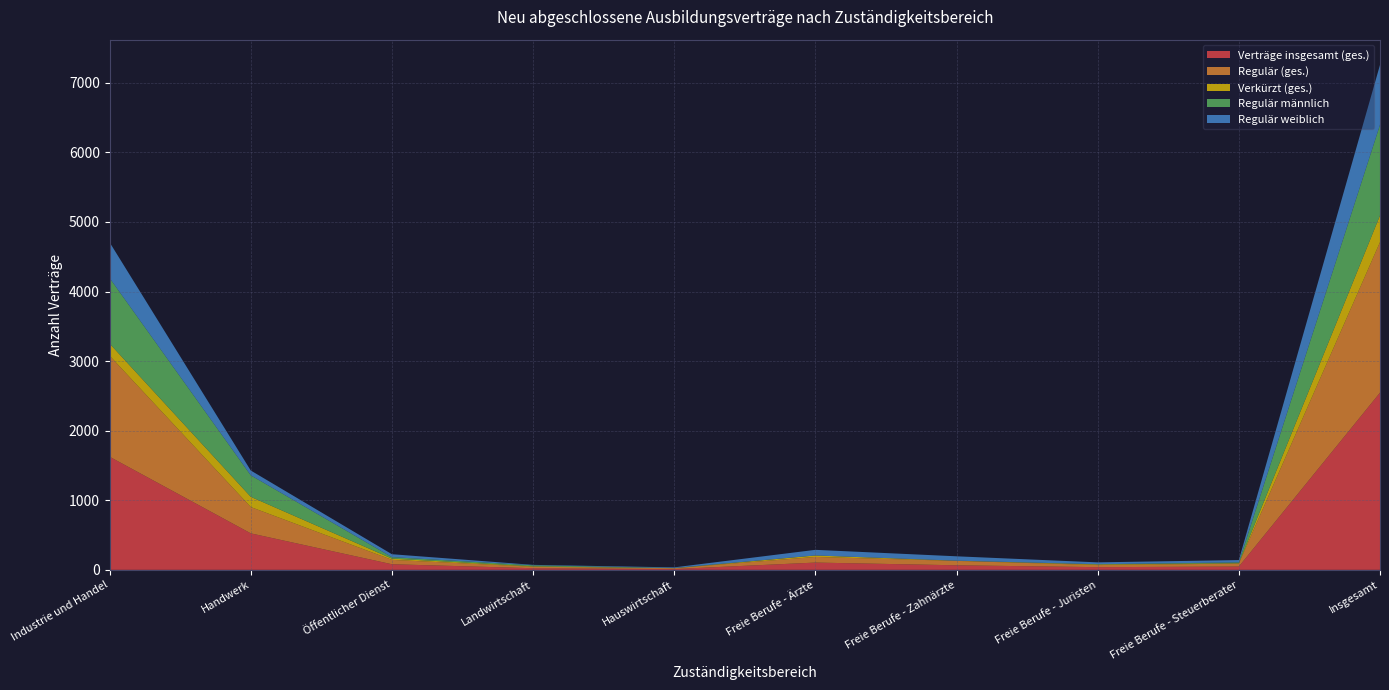

Reading left to right, transcribe all the data shown in this chart.

Verträge insgesamt (ges.): 1626	525	81	24	12	105	66	39	48	2547
Regulär (ges.): 1452	378	63	21	12	81	63	30	42	2163
Verkürzt (ges.): 174	147	18	6	0	21	3	9	6	384
Regulär männlich: 942	309	21	15	3	0	0	3	12	1302
Regulär weiblich: 513	69	42	6	9	81	63	27	33	861